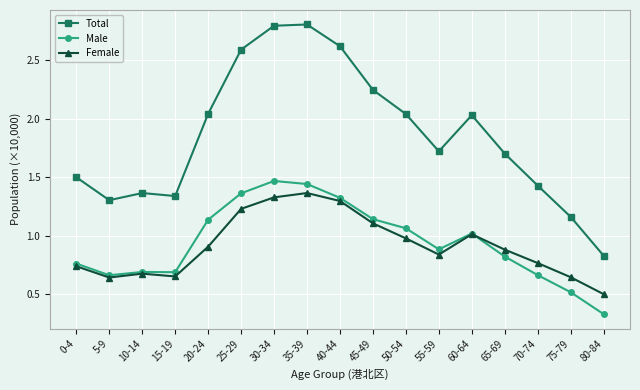

Count the number of data series in this chart.

3